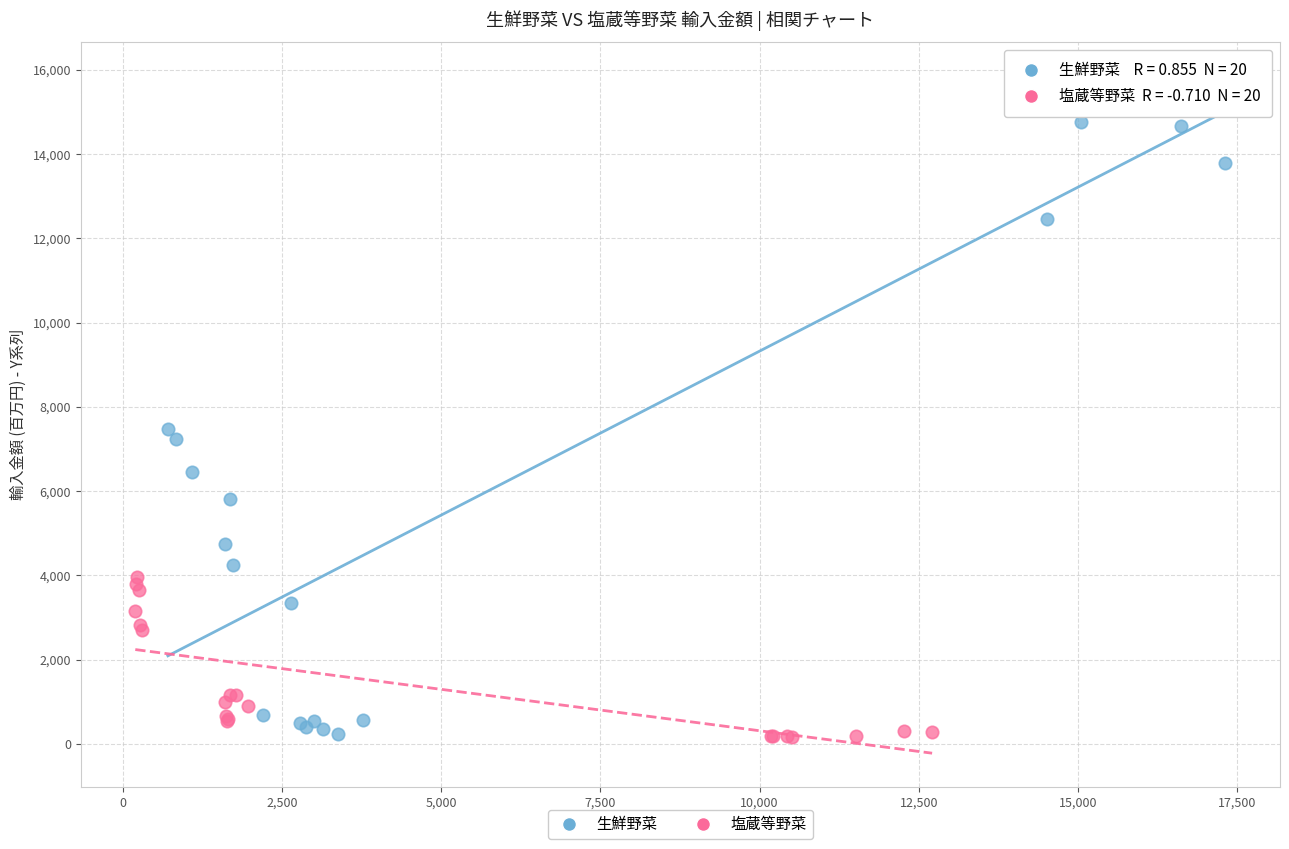

Which series has the largest Y range (max minus min)?

生鮮野菜